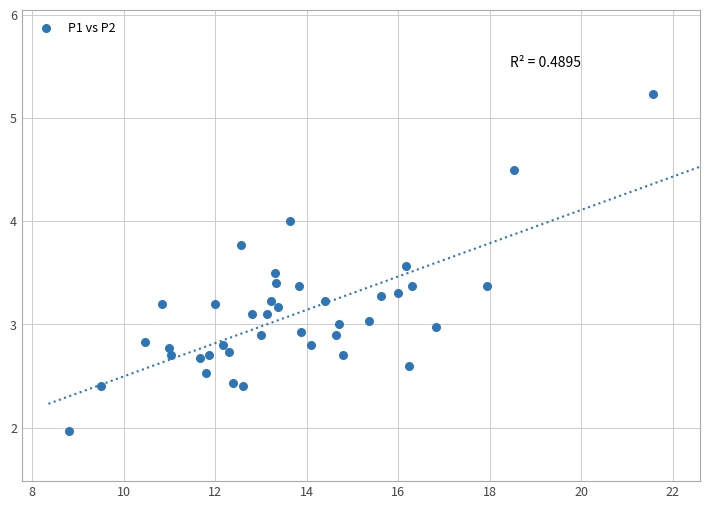

What is the range of X values (max minus min)?

12.8